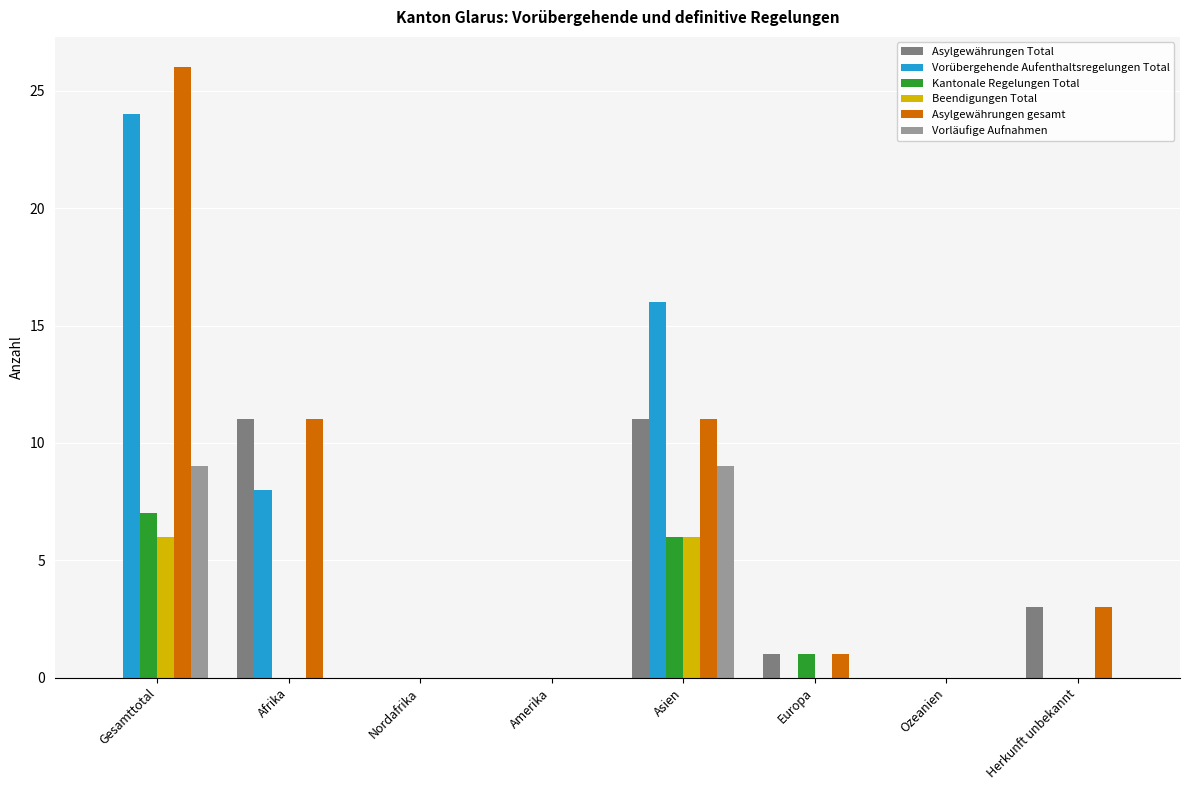

At which category is the sum across all series the highest?

Gesamttotal